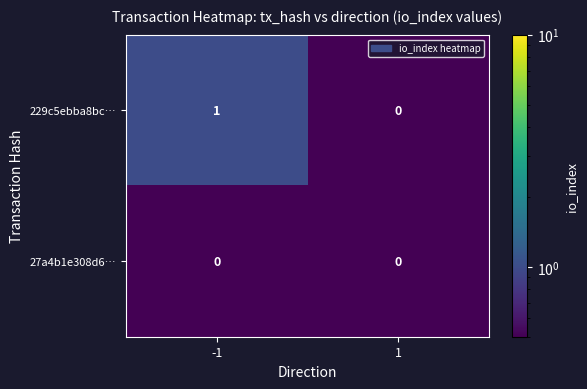

List the series in order of their peak value, highest first.

229c5ebba8bc…, 27a4b1e308d6…